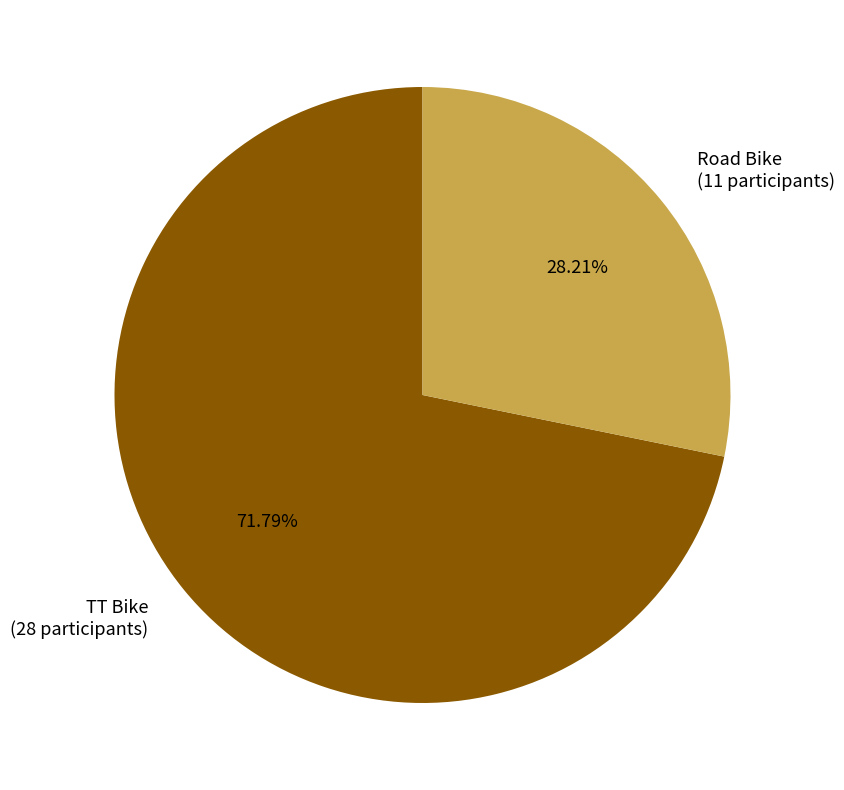

Count the number of slices in the pie.

2